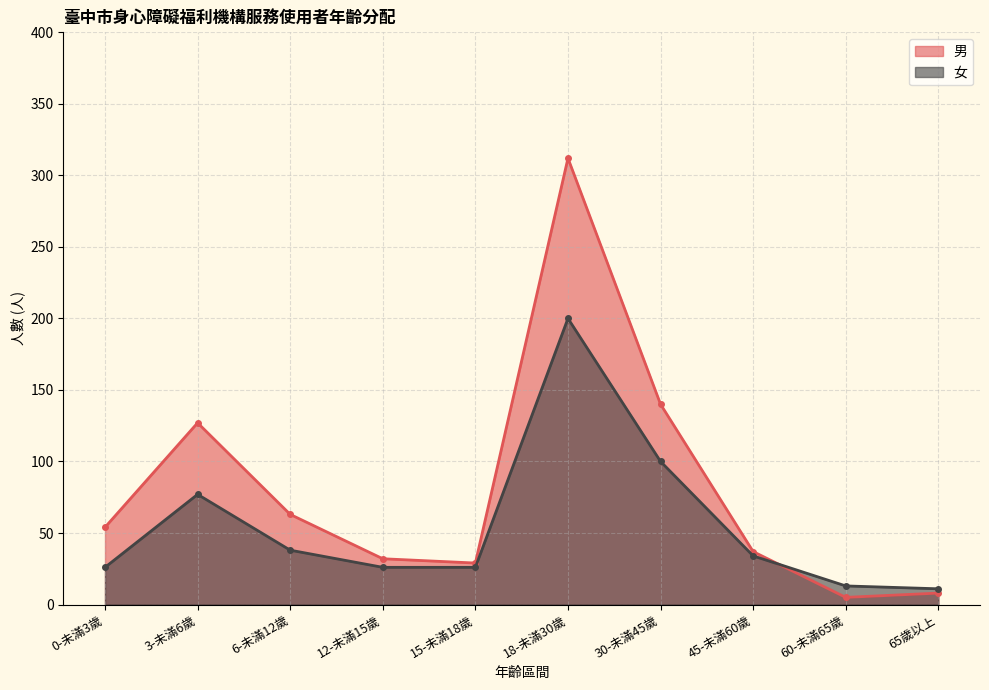

What are all the series names shown in the legend?

男, 女